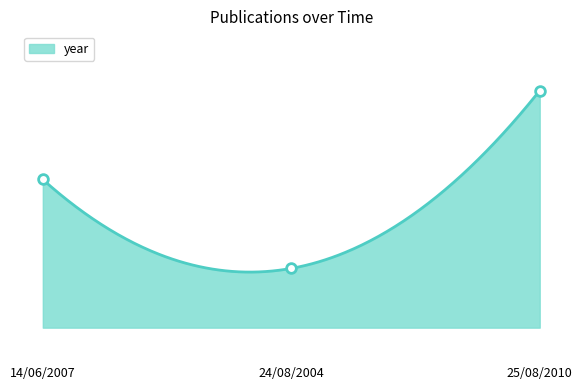

Reading right to left, transcribe all the data shown in this chart.

25/08/2010=2010	24/08/2004=2004	14/06/2007=2007